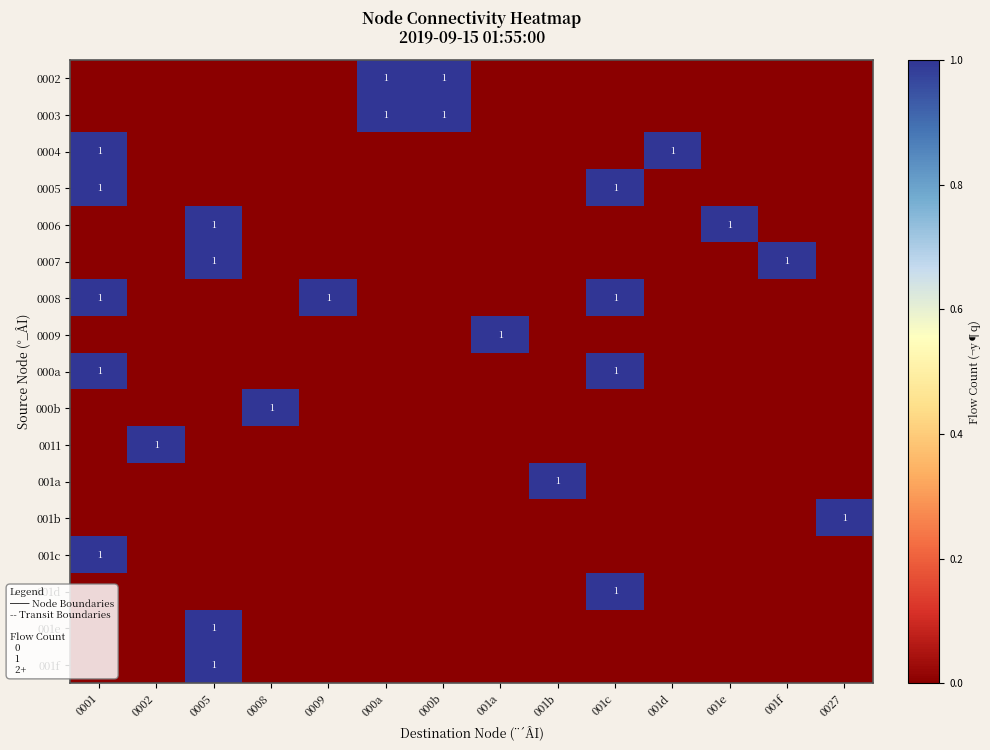

List the labels in order of 001d value, smallest first.

0001, 0002, 0005, 0008, 0009, 000a, 000b, 001a, 001b, 001d, 001e, 001f, 0027, 001c